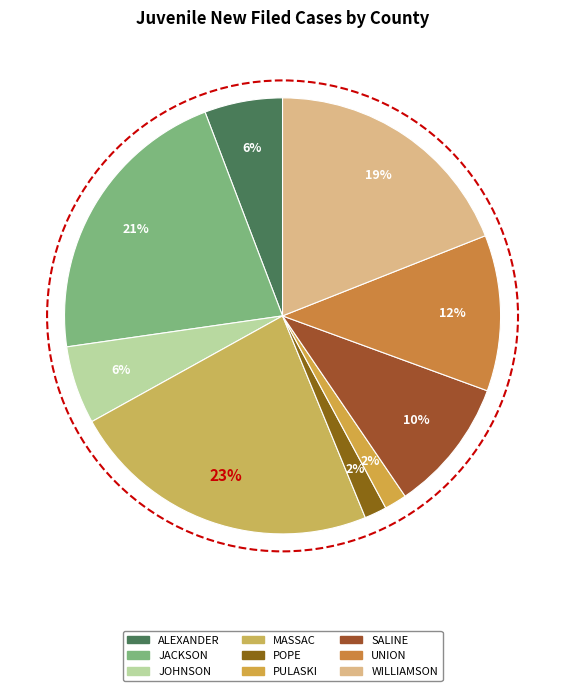

Is it true that ALEXANDER is 19% of the pie?

False